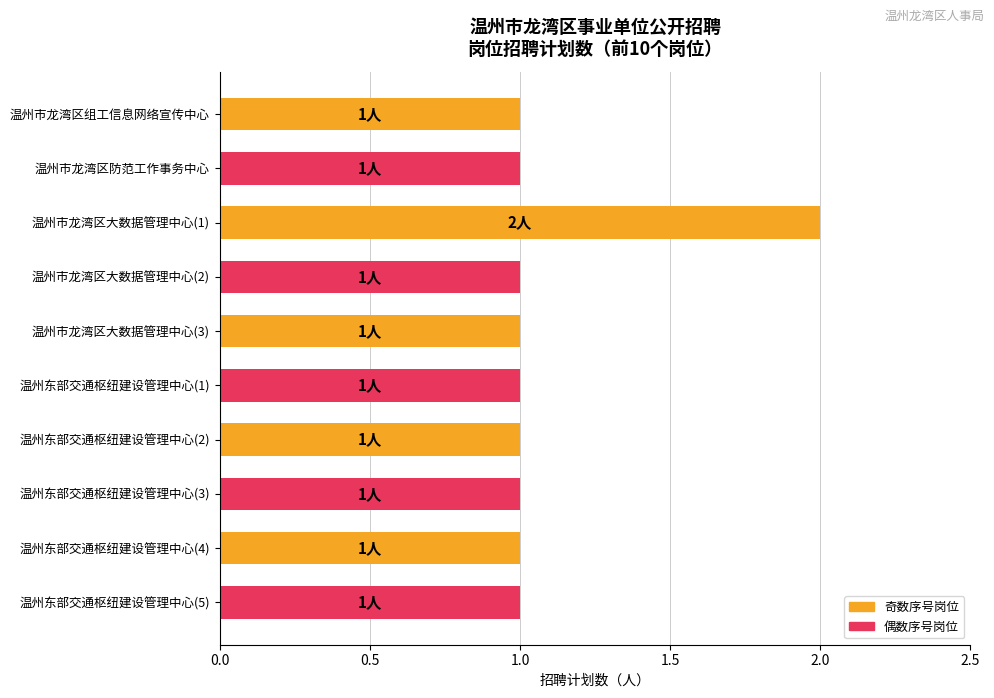

The value at 温州东部交通枢纽建设管理中心(3) is 1. True or false?

True